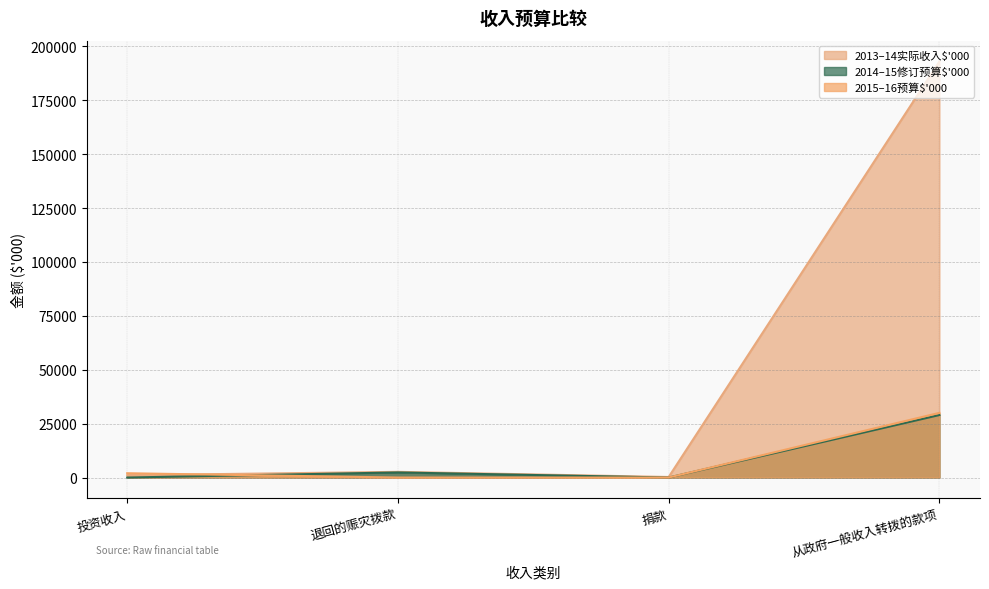

What is the difference between the highest and lowest values at 投资收入?

2000